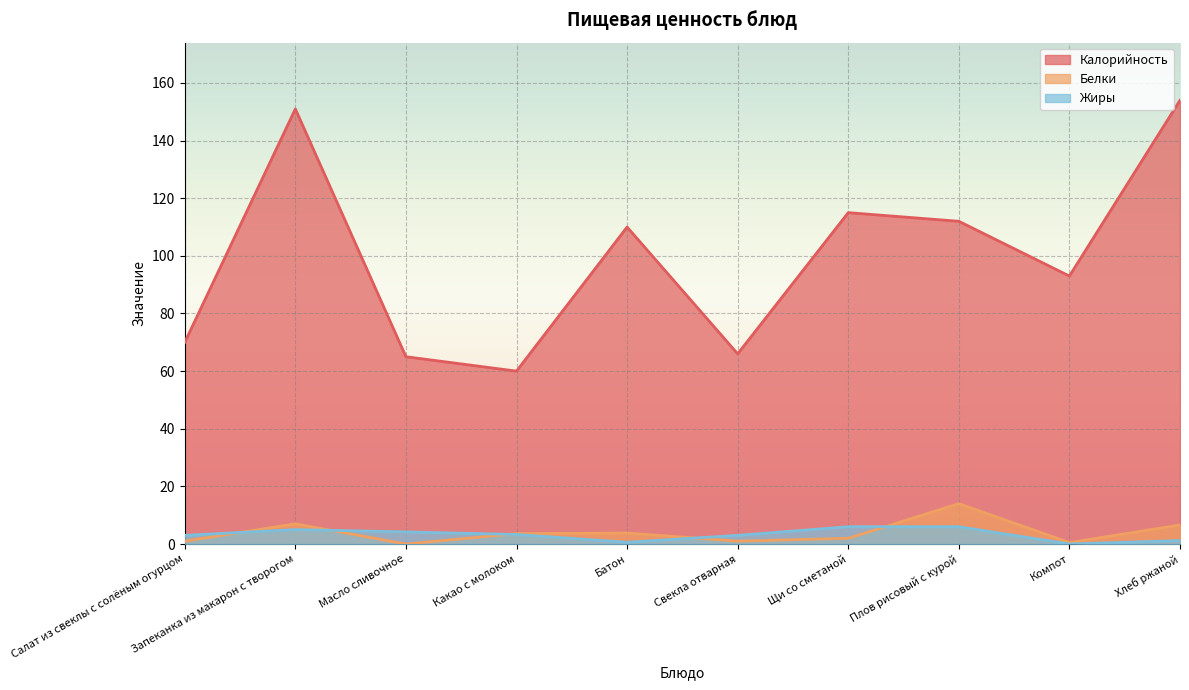

True or false: Жиры and Калорийность cross at least once.

False